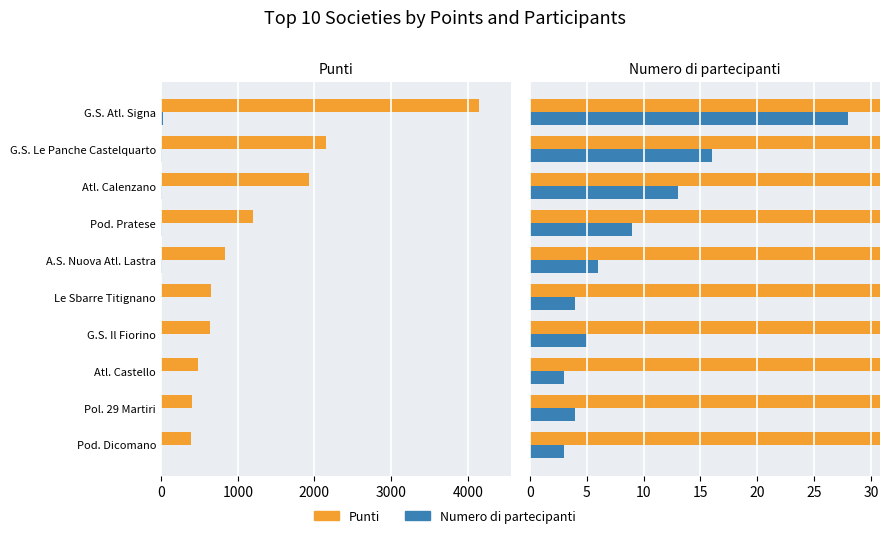

At Pod. Pratese, list the series in order from largest to smallest.

Punti, Numero di partecipanti